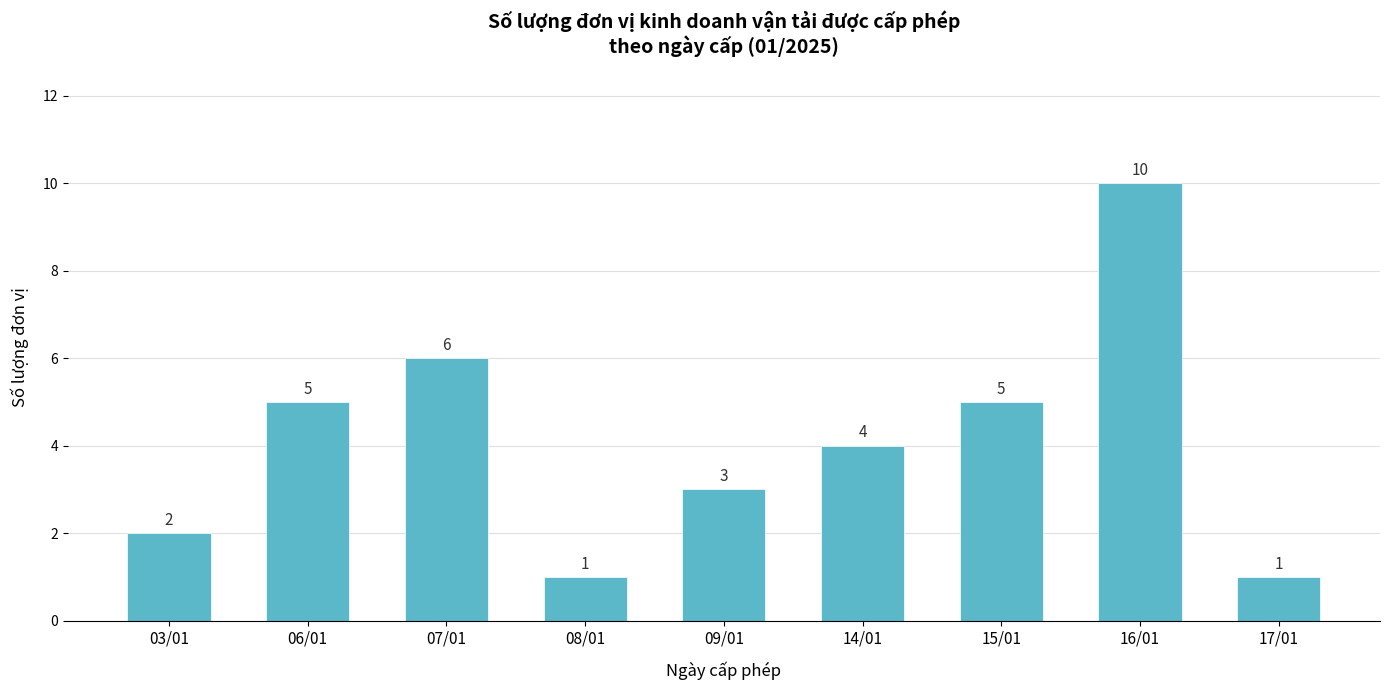

How many bars are there in total?

9